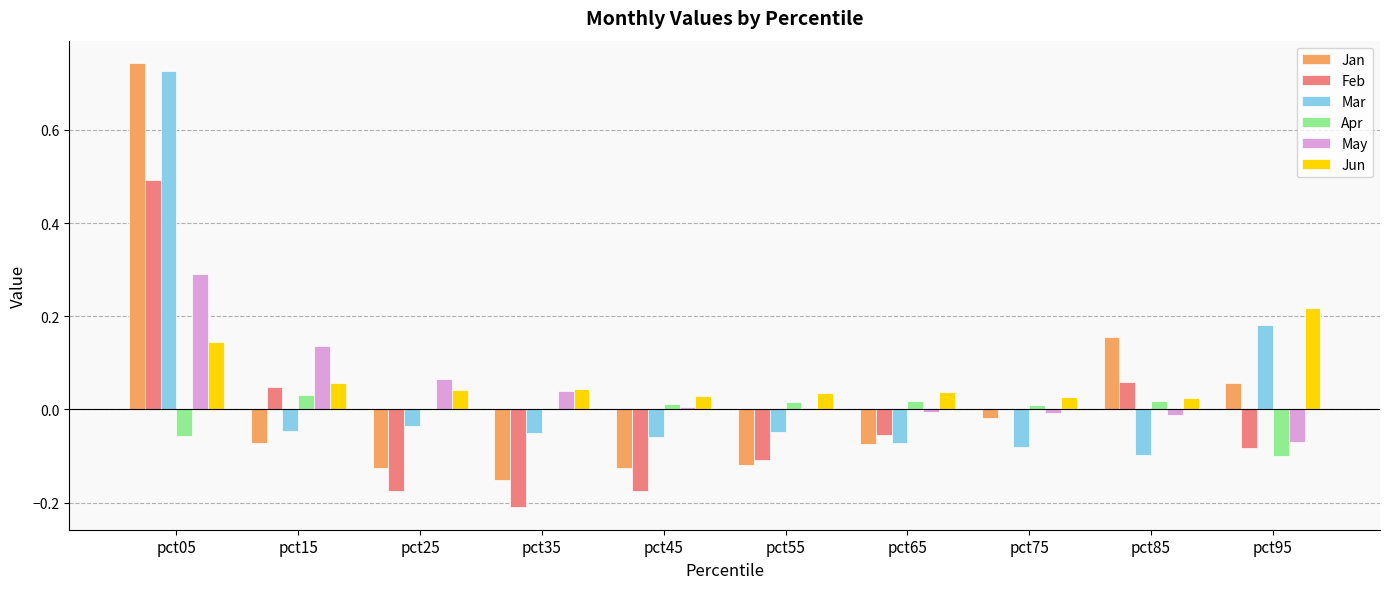

What is the sum of all Mar values?

0.4